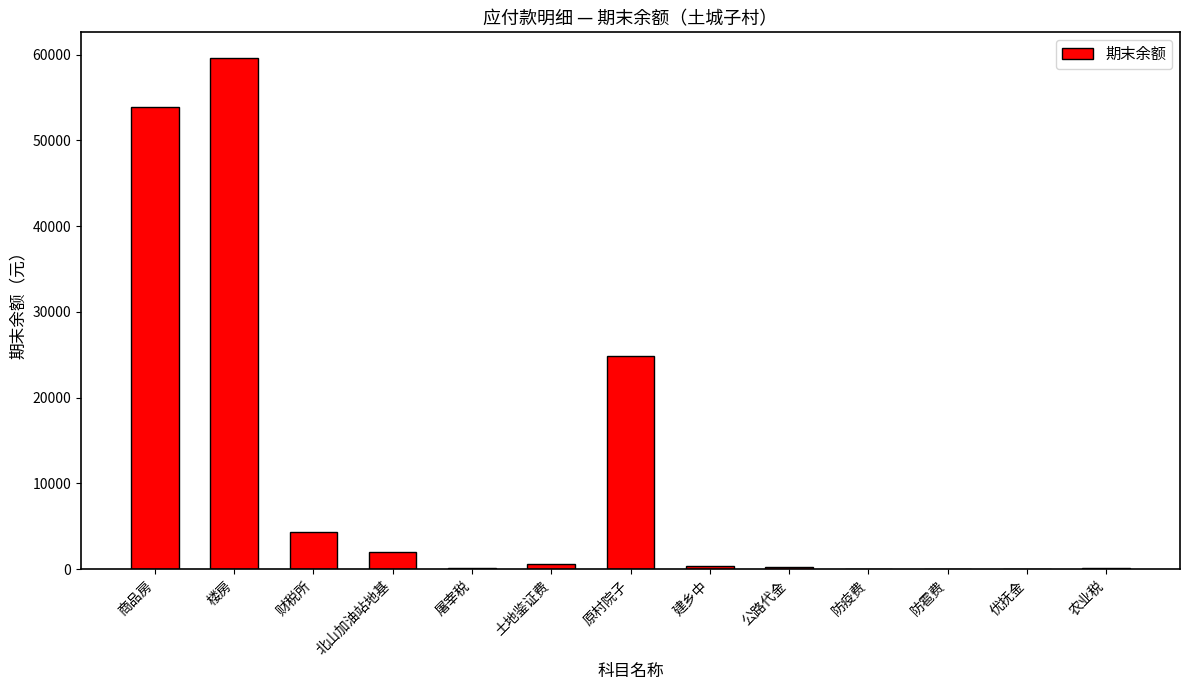

What is the sum of the values at 防雹费 and 农业税?

221.9